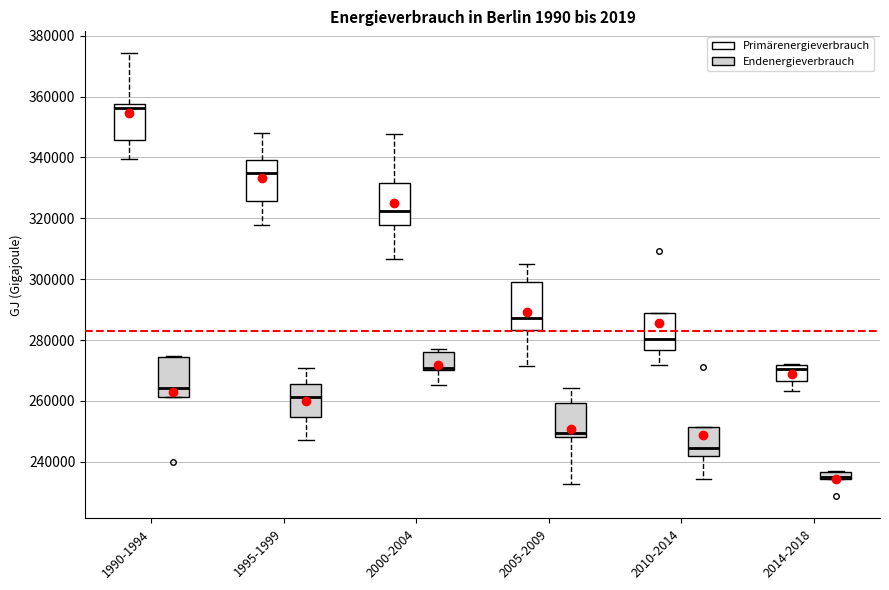

Where is the lower edge of the box for 2010-2014 (Primärenergieverbrauch) on the y-axis? The values are not printed on the chart, so give them approximately, as read against the axis.

276000